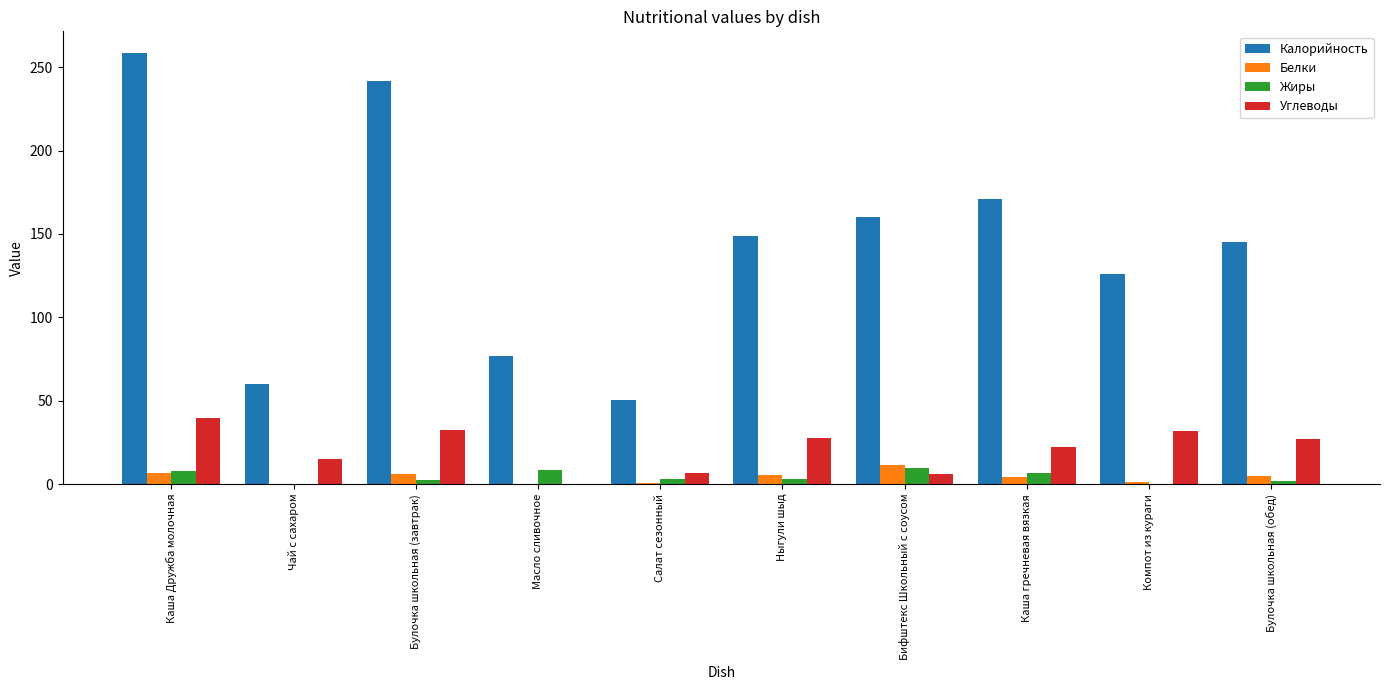

What is the difference between the Калорийность values at Чай с сахаром and Салат сезонный?

9.8